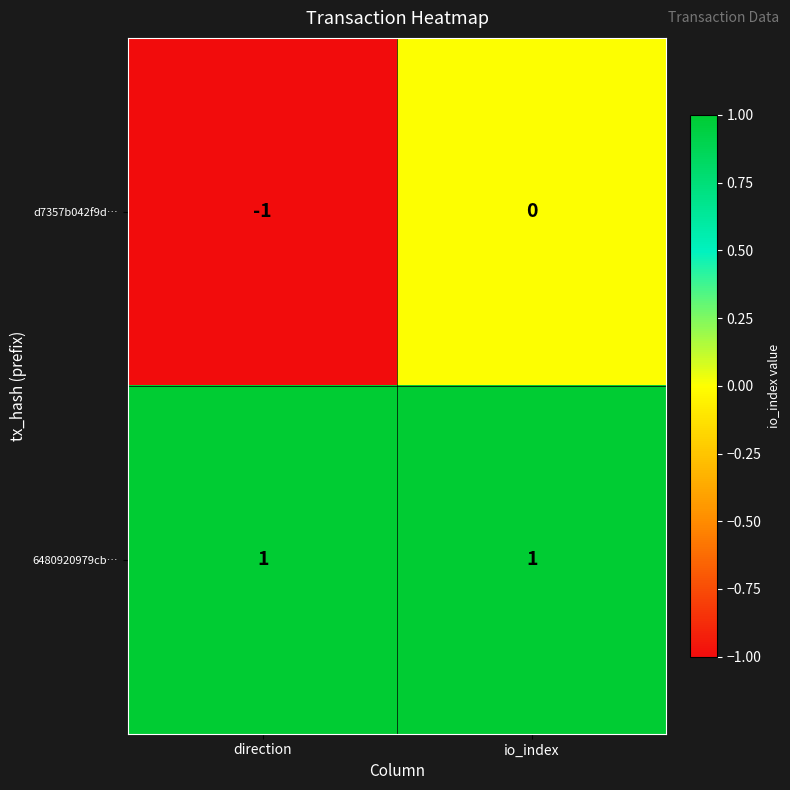

Is the value of 6480920979cb… at io_index greater than the value of d7357b042f9d… at direction?

Yes